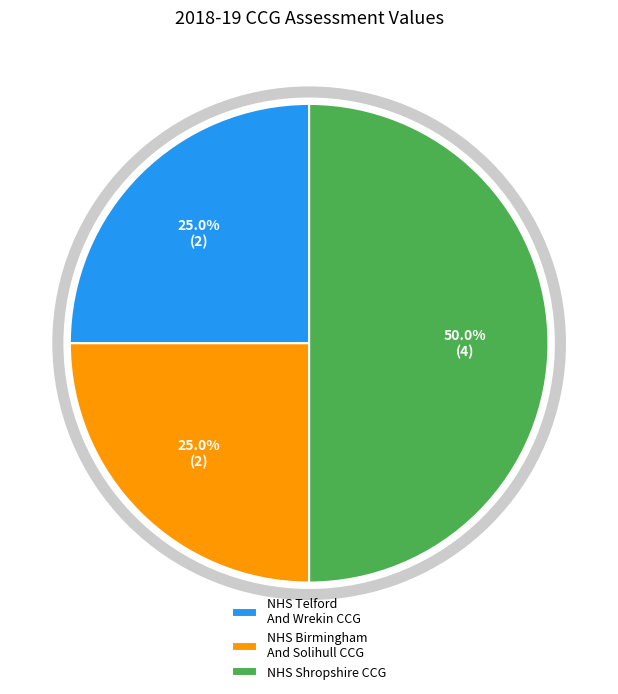

What is the total percentage of NHS Birmingham And Solihull CCG and NHS Shropshire CCG?

75.0%